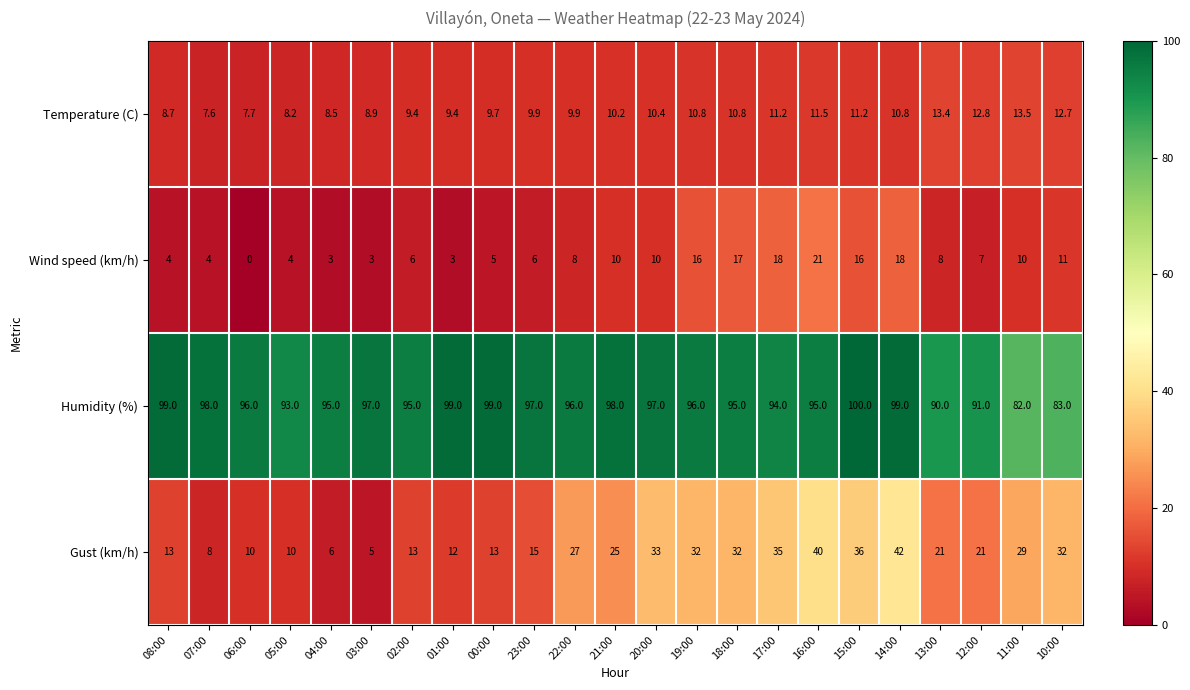

What is the difference between the Wind speed (km/h) values at 22:00 and 07:00?

4.0